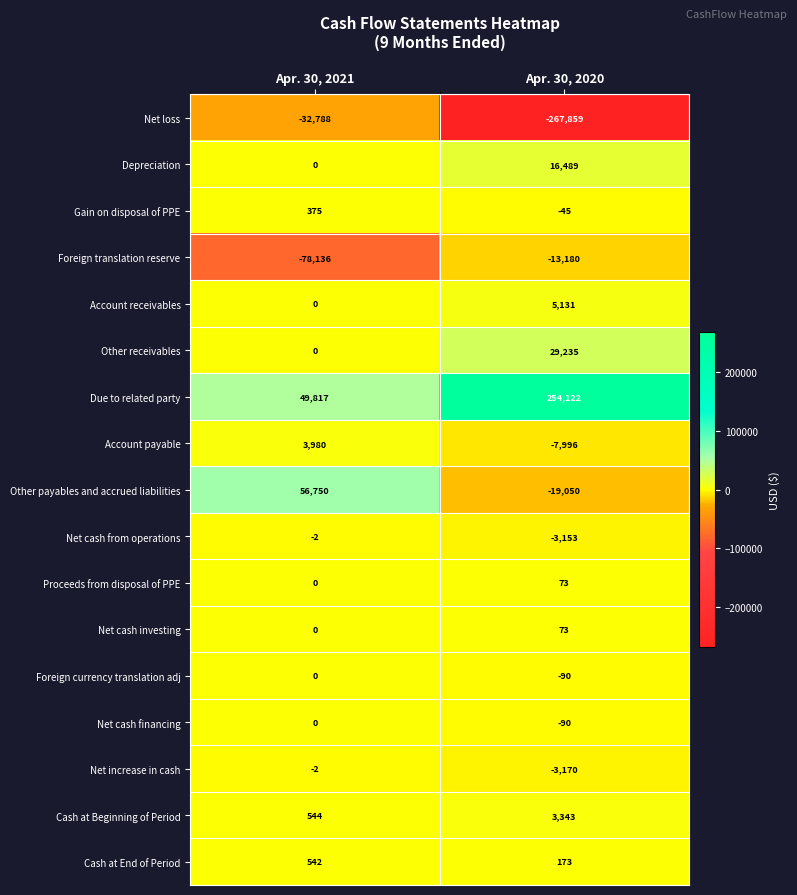

Between Apr. 30, 2021 and Apr. 30, 2020, which series saw the biggest shift?

Net loss